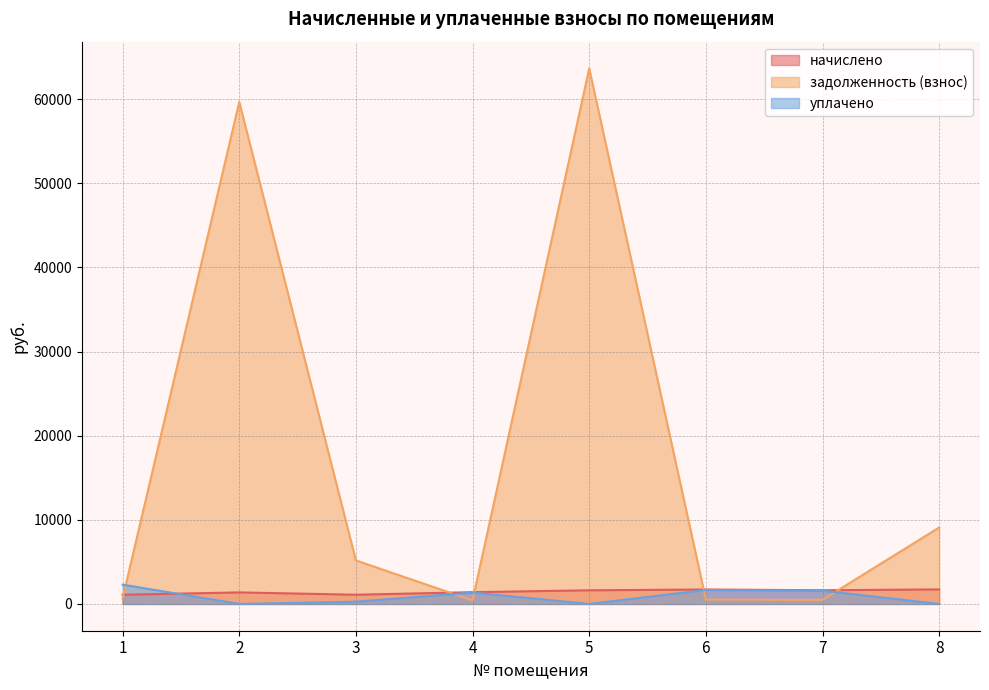

What is the greatest value displayed?

63658.2